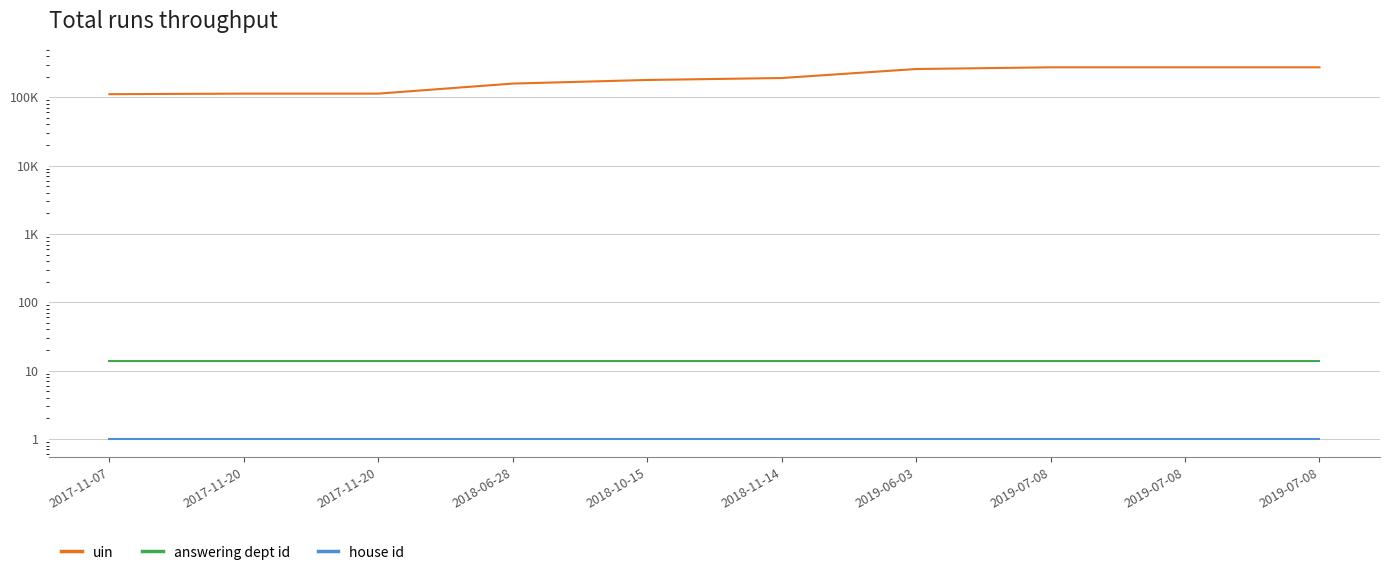

What is the highest value of the uin series?

274606